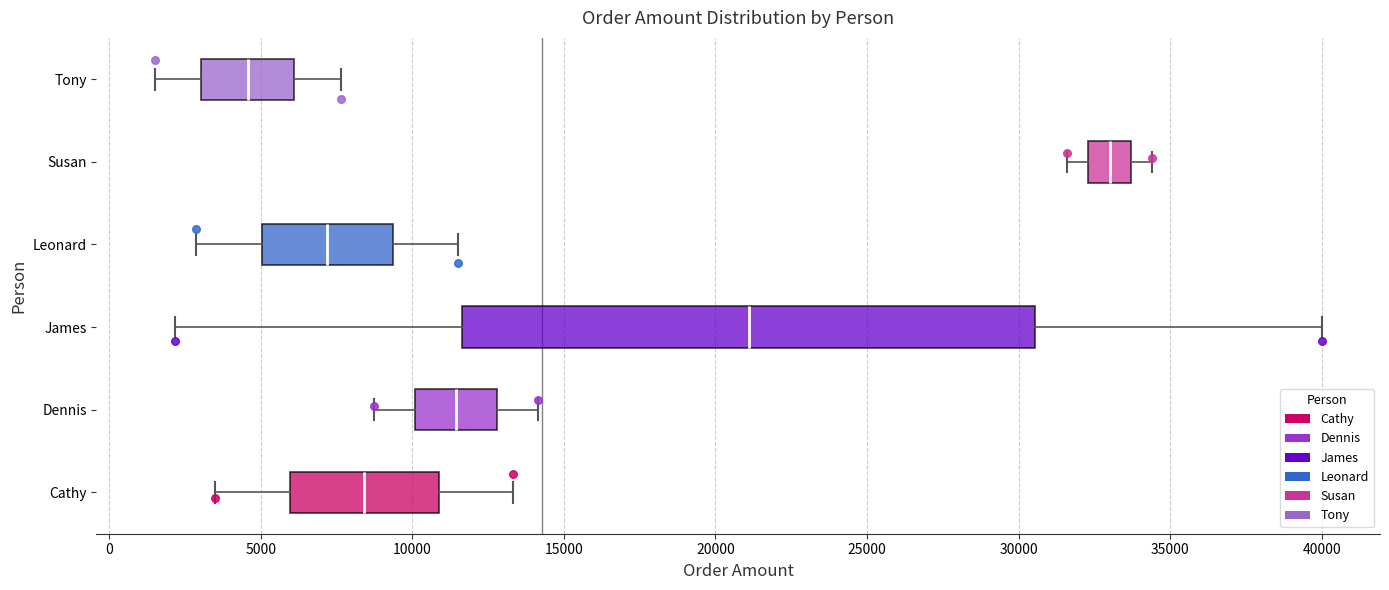

Reading bottom to top, transcribe this box plot: for each box, give where its median line is, the range the box spans, and where its two whiskers end, as read against the x-axis. The values are not printed on the chart, so give them approximately, as read against the axis.

Cathy: median 8500, box 6000 to 11000, whiskers 3500 to 13500
Dennis: median 11500, box 10000 to 13000, whiskers 9000 to 14000
James: median 21000, box 11500 to 30500, whiskers 2000 to 40000
Leonard: median 7000, box 5000 to 9500, whiskers 3000 to 11500
Susan: median 33000, box 32500 to 33500, whiskers 31500 to 34500
Tony: median 4500, box 3000 to 6000, whiskers 1500 to 7500